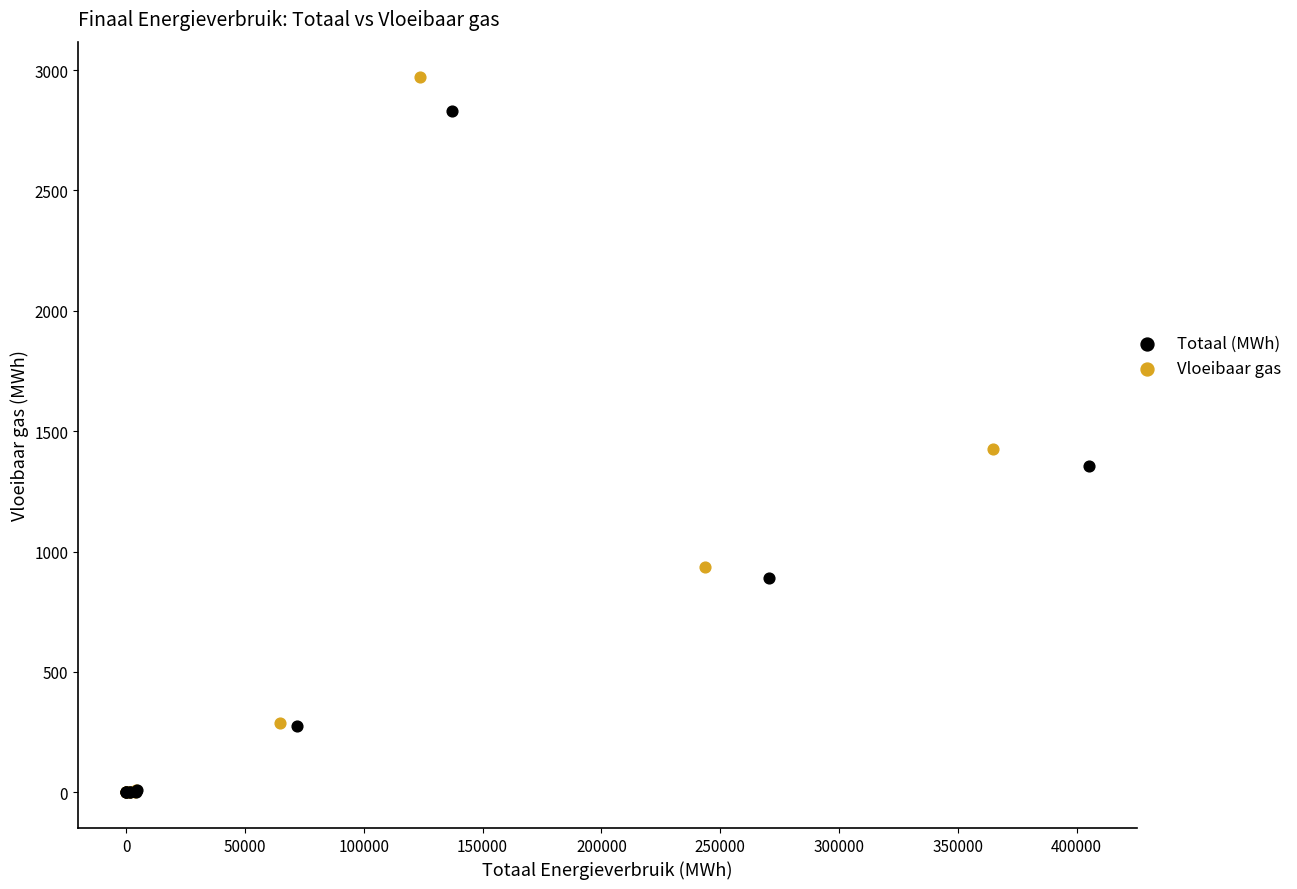

Which series has the largest Y range (max minus min)?

Vloeibaar gas